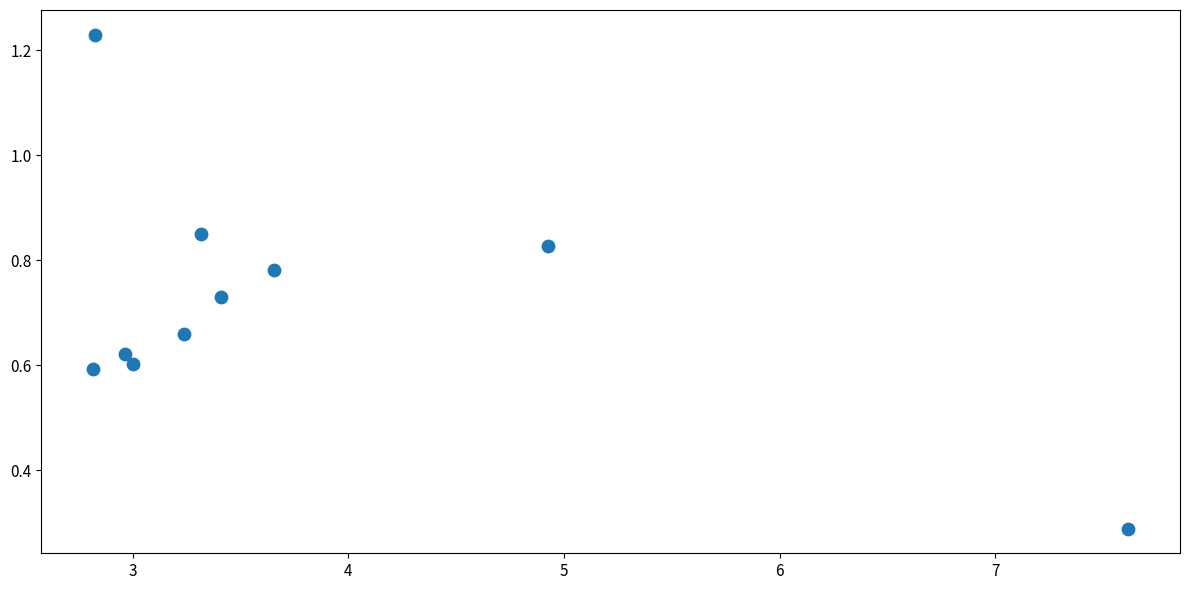

What is the average X value?

3.8